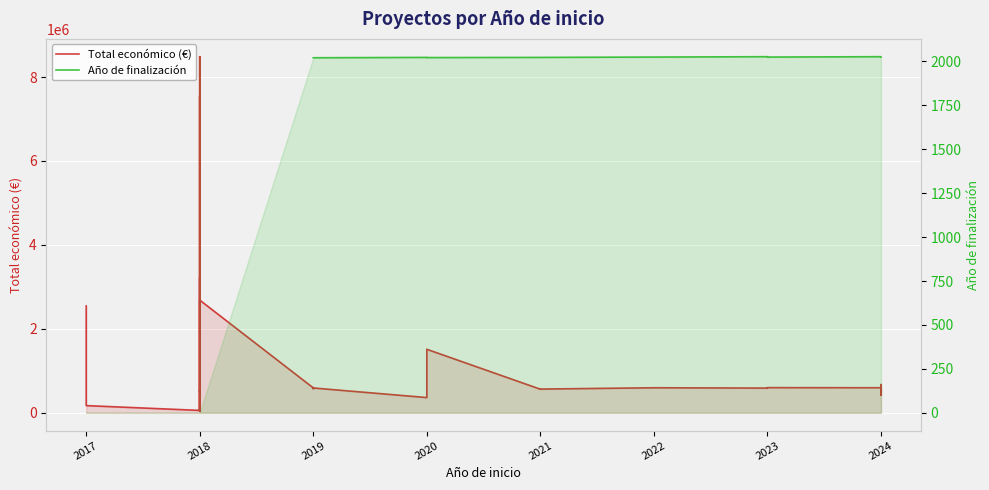

True or false: Total económico (€) and Año de finalización cross at least once.

False